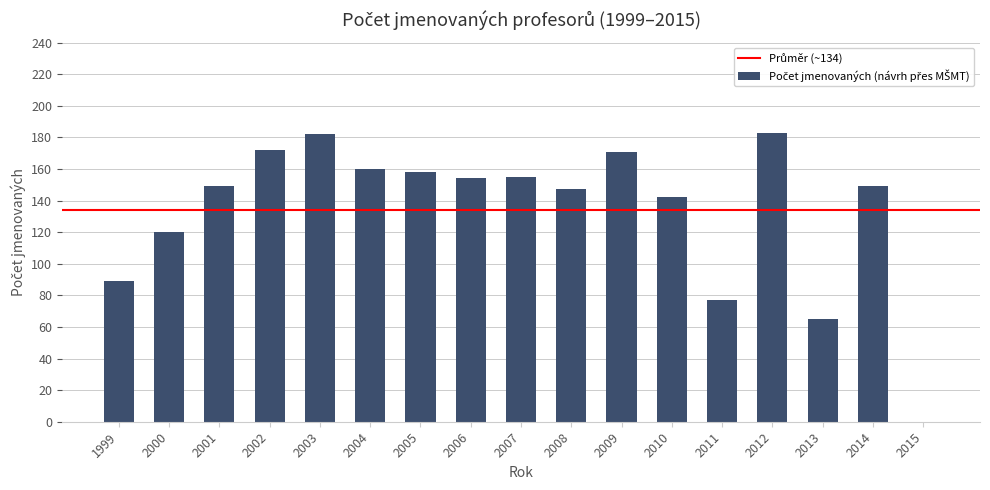

Reading right to left, extract all data points from this chart.

2015=0	2014=149	2013=65	2012=183	2011=77	2010=142	2009=171	2008=147	2007=155	2006=154	2005=158	2004=160	2003=182	2002=172	2001=149	2000=120	1999=89